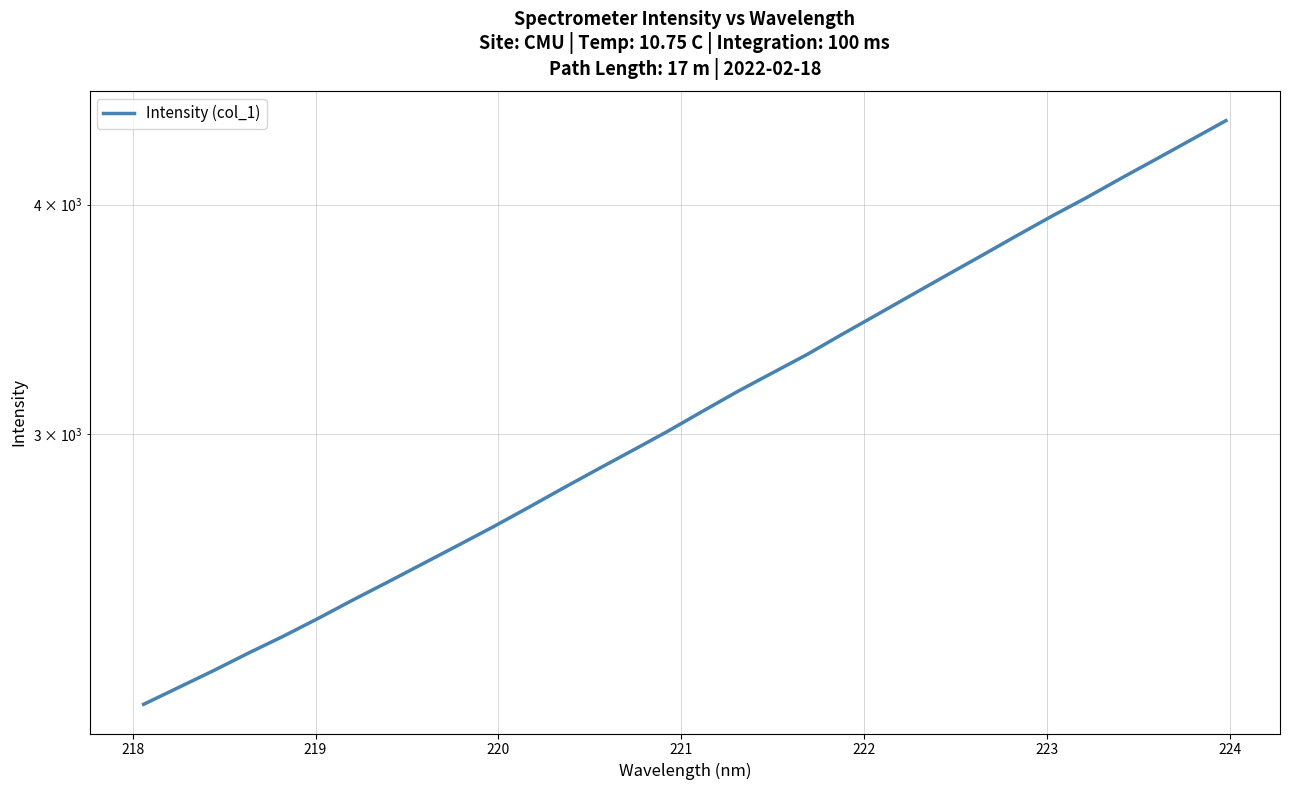

Reading left to right, list all the values displayed in this chart.

2138.1	2183.7	2230.3	2280.0	2328.8	2381.5	2437.5	2493.0	2550.8	2609.8	2670.7	2735.6	2803.2	2871.2	2939.8	3010.7	3087.3	3164.7	3239.4	3315.6	3400.2	3485.2	3572.8	3662.2	3753.0	3847.2	3942.0	4035.2	4135.2	4235.1	4338.5	4444.5